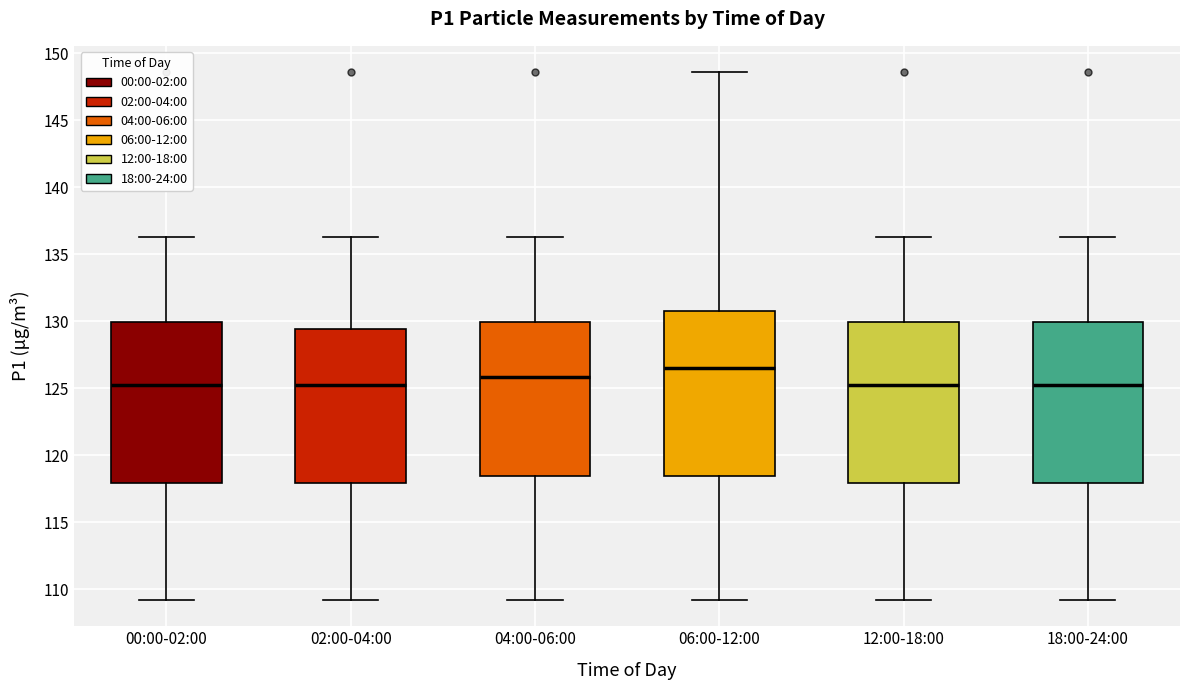

Which box has the highest median line?

06:00-12:00